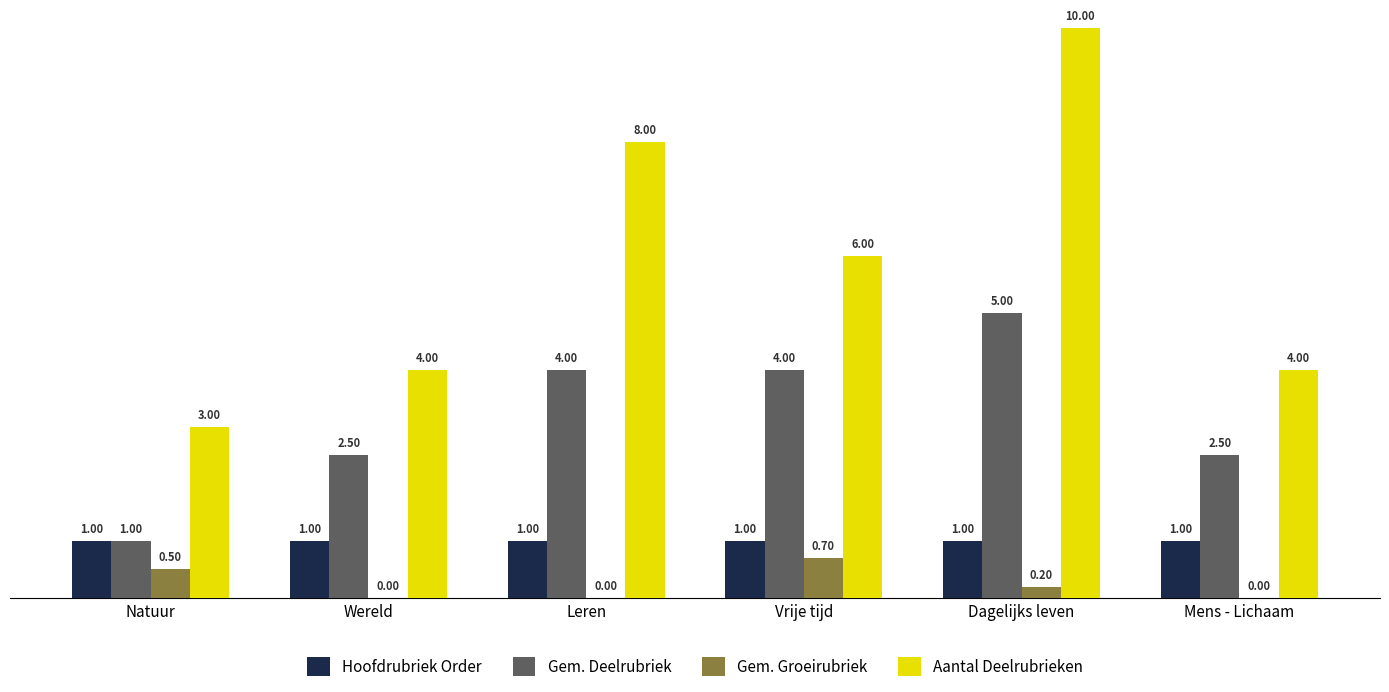

Which series changed the most between Natuur and Wereld?

Gem. Deelrubriek